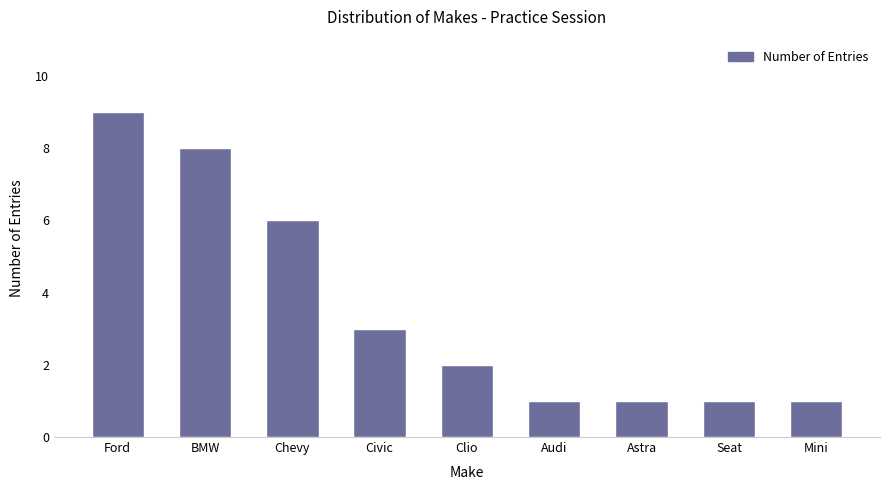

What is the maximum value shown in the chart?

9